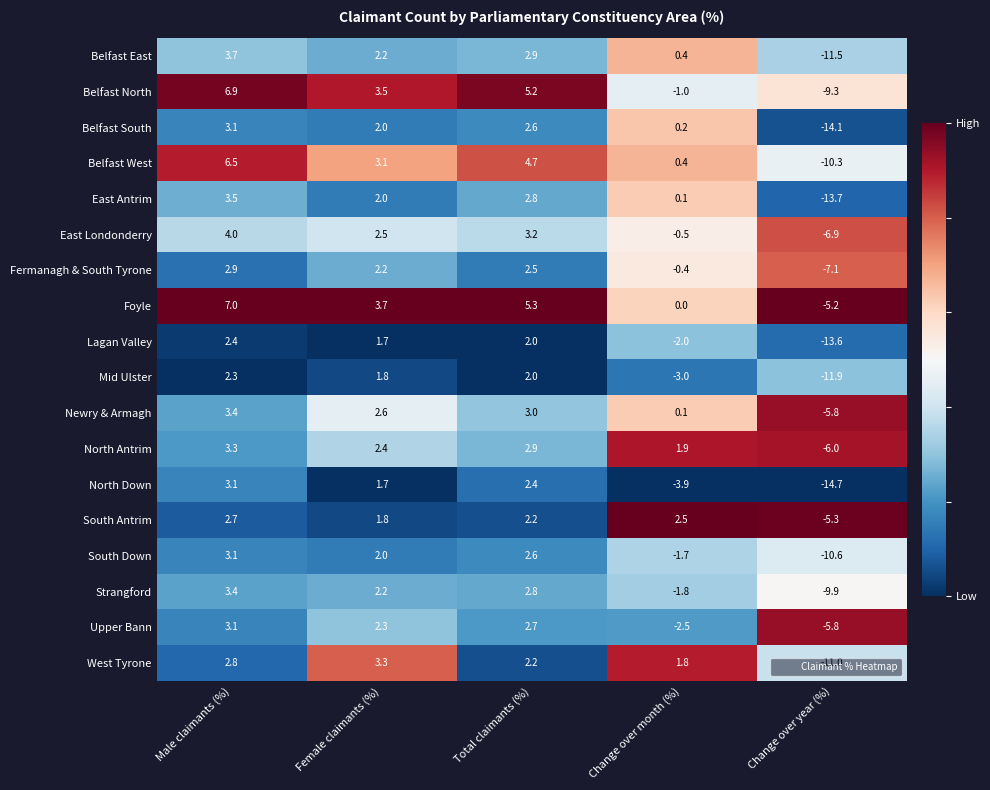

List the labels in order of Belfast North value, smallest first.

Change over year (%), Change over month (%), Female claimants (%), Total claimants (%), Male claimants (%)